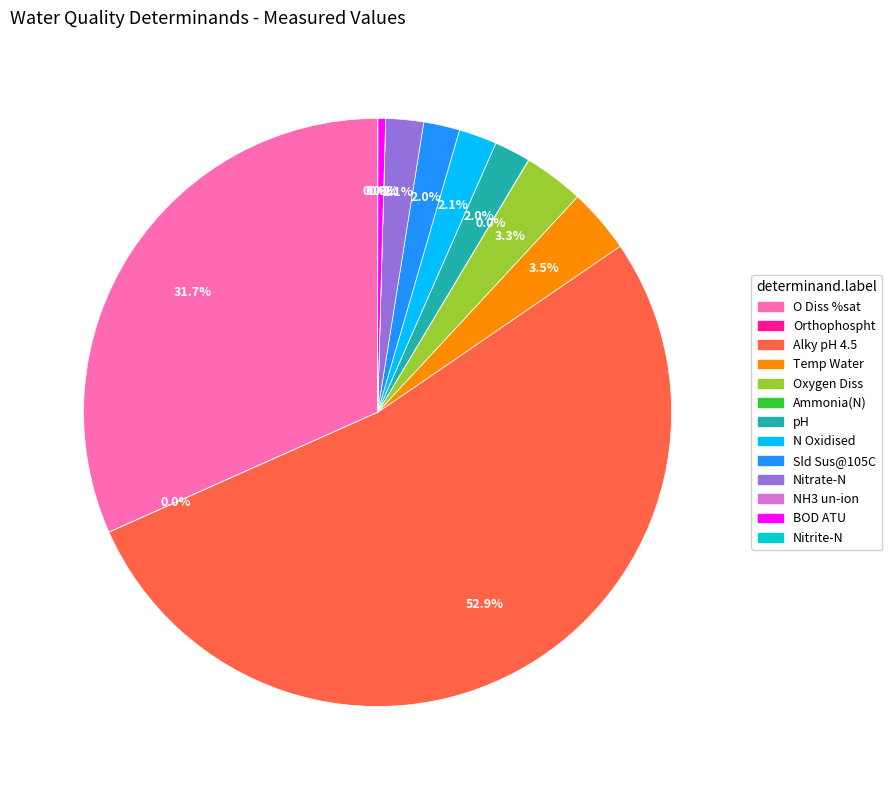

Which has a higher value, pH or O Diss %sat?

O Diss %sat